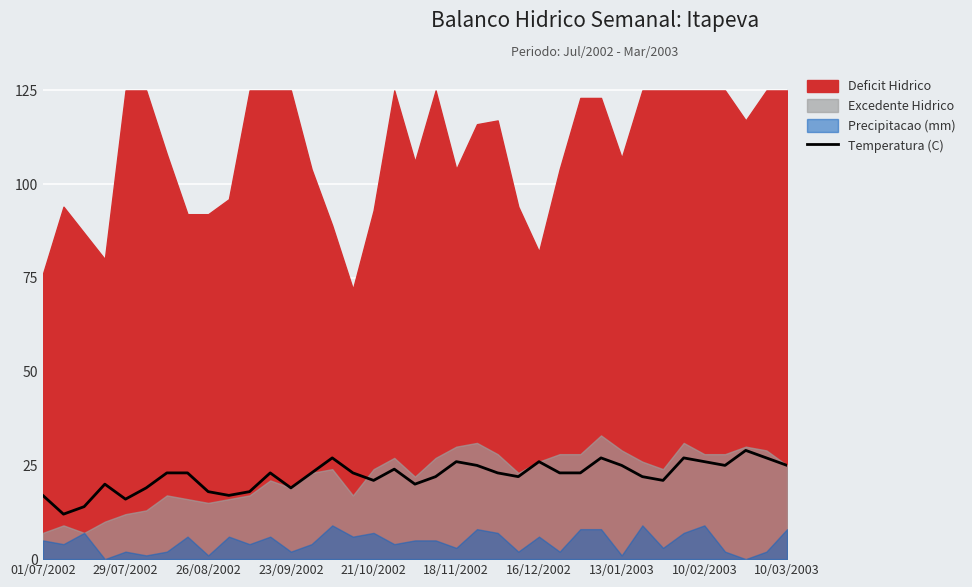

True or false: the data shows 21 at 30.

True